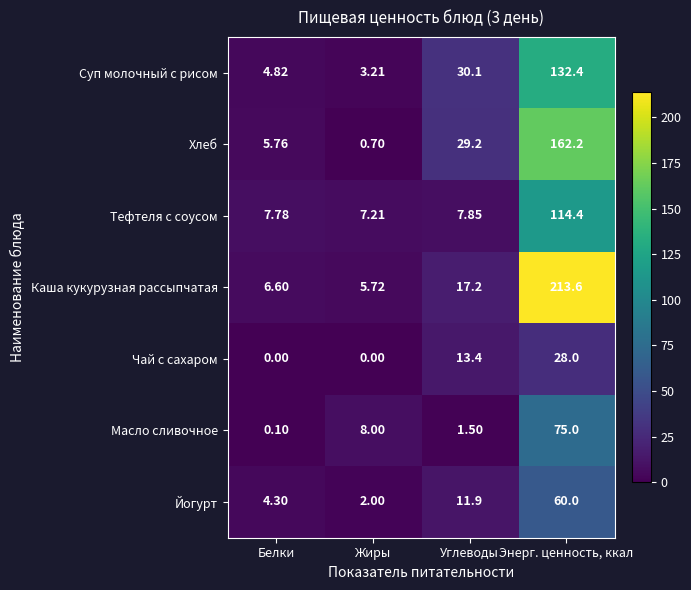

At Белки, list the series in order from largest to smallest.

Тефтеля с соусом, Каша кукурузная рассыпчатая, Хлеб, Суп молочный с рисом, Йогурт, Масло сливочное, Чай с сахаром